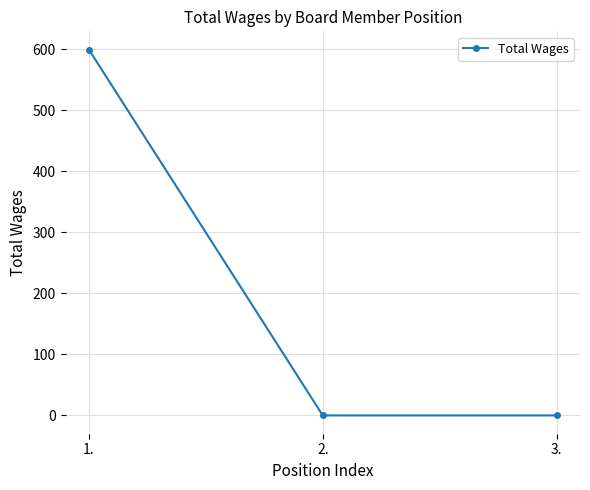

Reading left to right, transcribe all the data shown in this chart.

599	0	0